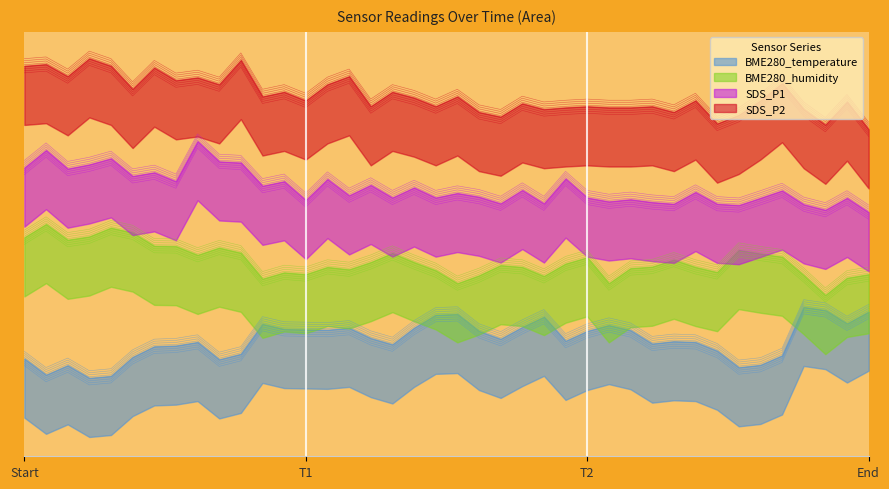

True or false: SDS_P1 has a value of 7.0 at 36.

True